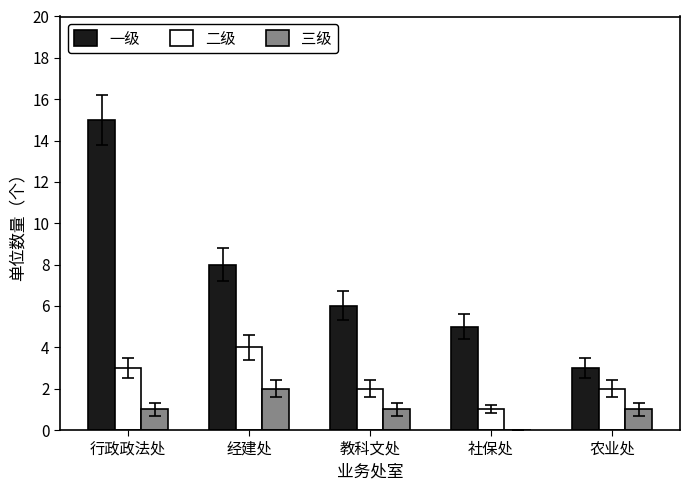

What is the sum of all 三级 values?

5